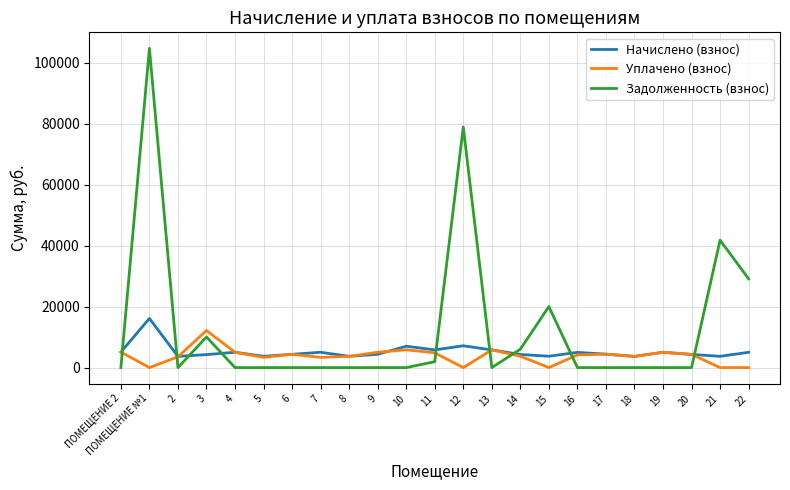

At which category does Уплачено (взнос) reach its first local peak?

3